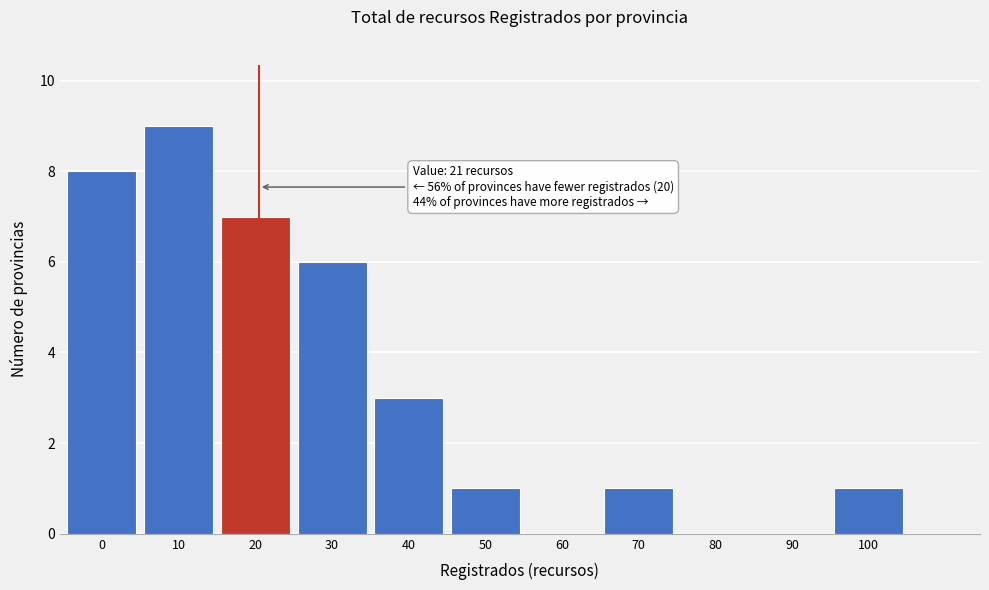

Reading right to left, what are all the values shown in this chart?

100=1	90=0	80=0	70=1	60=0	50=1	40=3	30=6	20=7	10=9	0=8